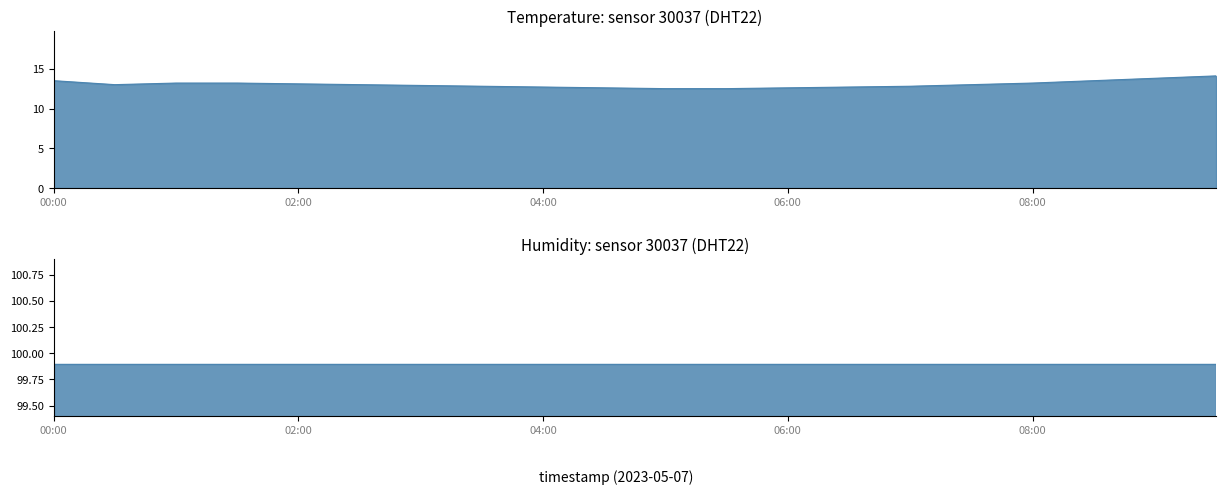

What is the difference between the second highest and second lowest values?

1.3